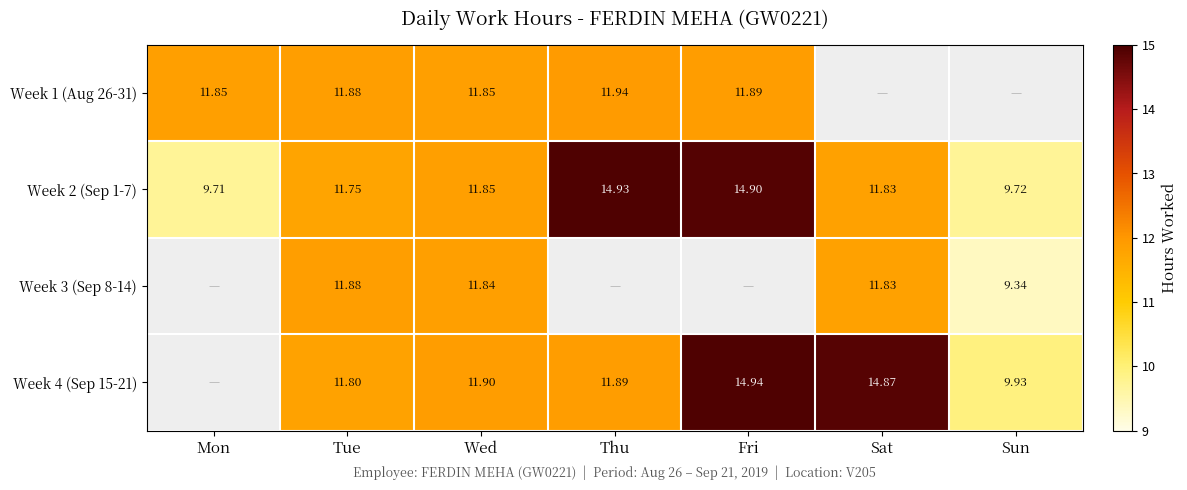

Is it true that Week 3 (Sep 8-14) equals 11.8 at Wed?

True